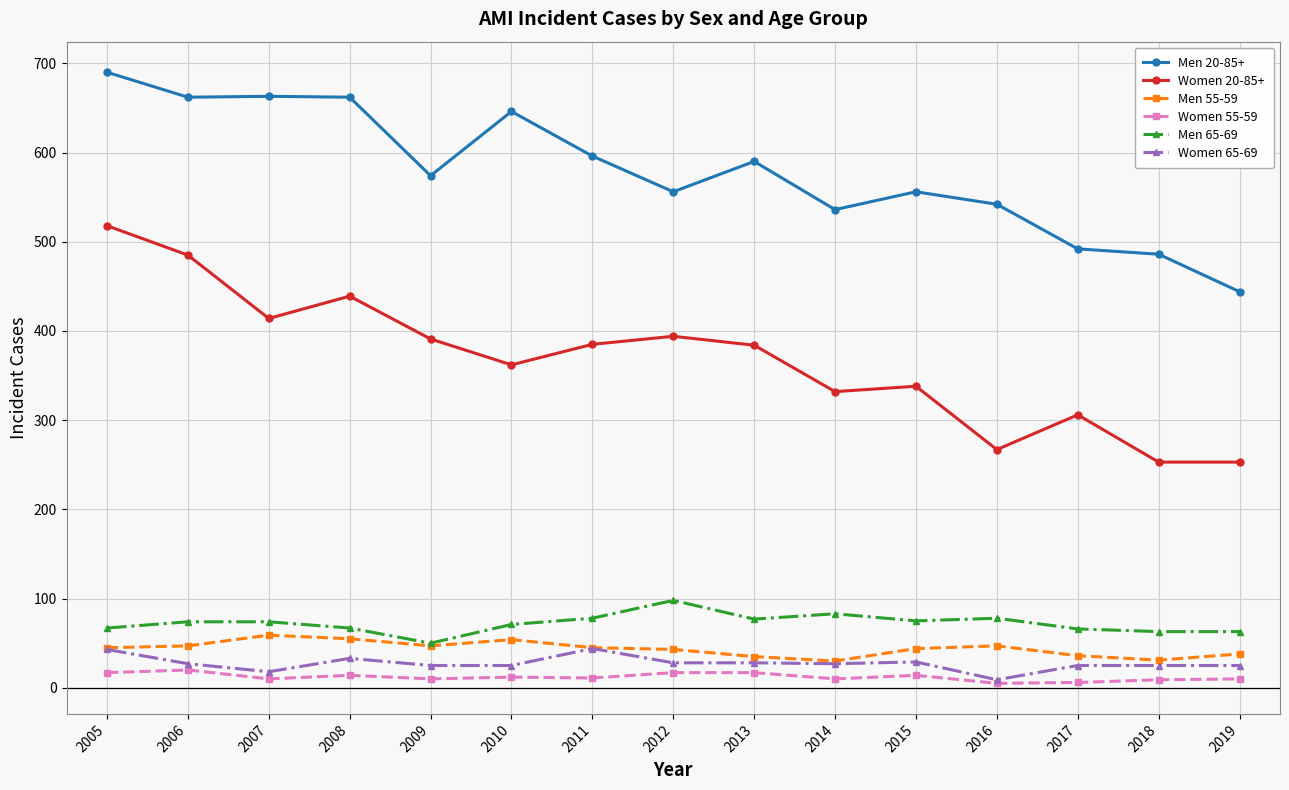

What is the value of the Men 55-59 point at the 10th from the left?

30